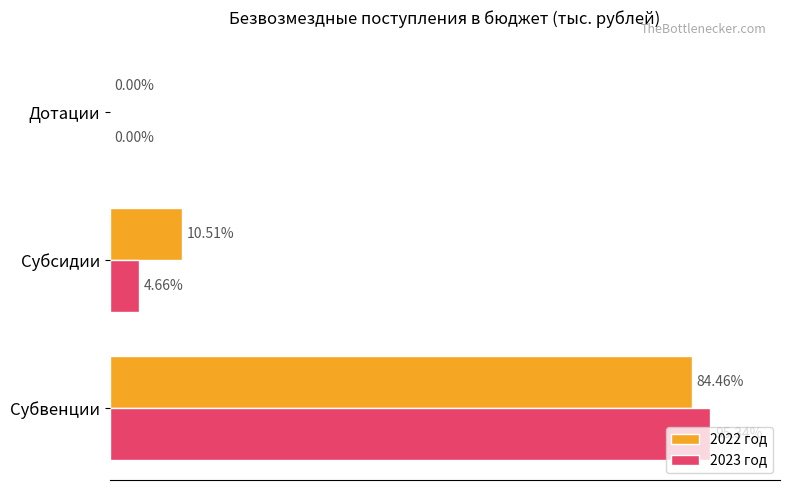

What are all the series names shown in the legend?

2022 год, 2023 год